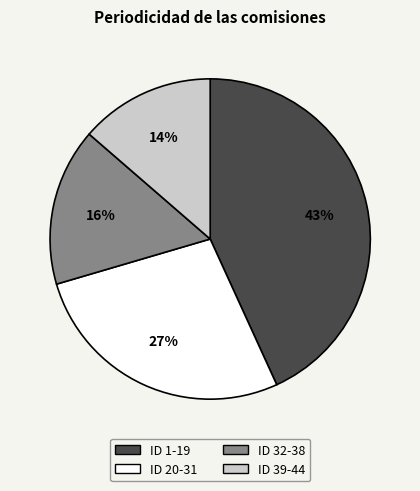

Is there any slice that represents more than half of the pie?

No